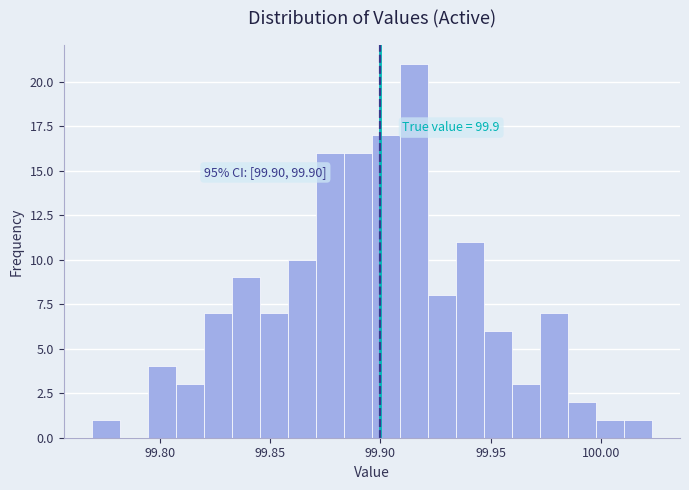

Read against the x-axis, roughly where is the centre of the tallest bar?

99.915